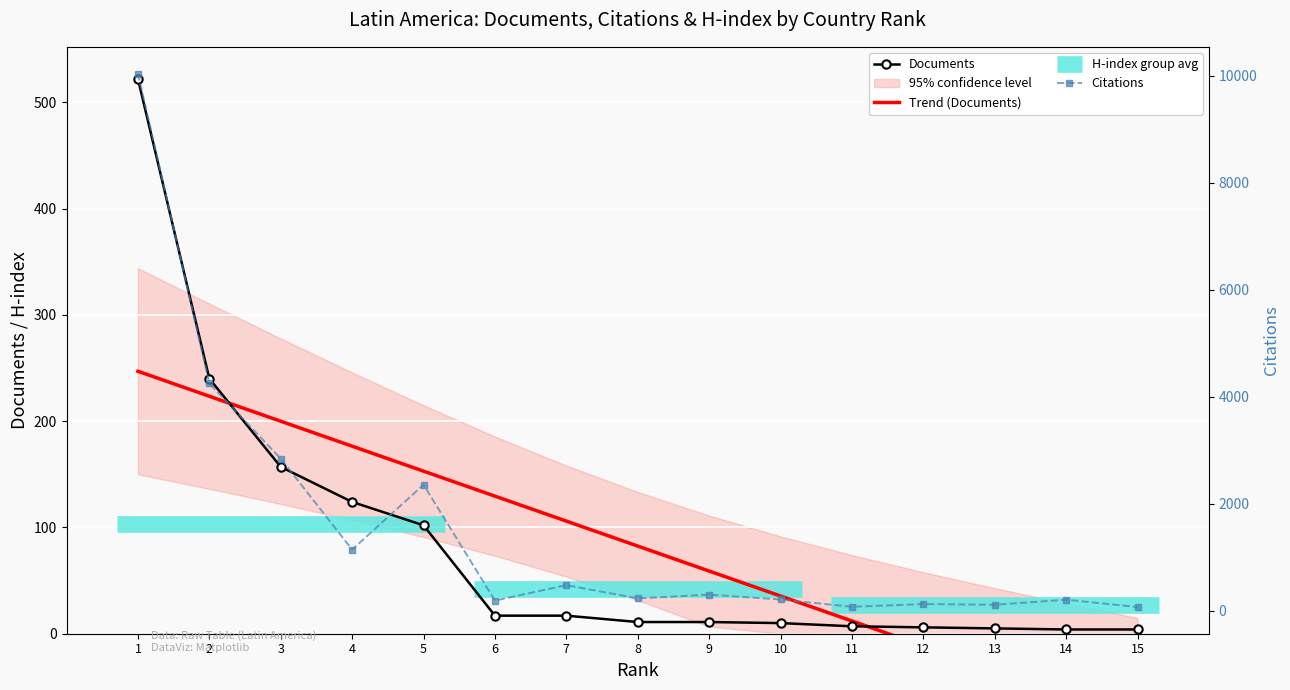

List the series in order of their peak value, highest first.

Citations, Documents, Trend (Documents)